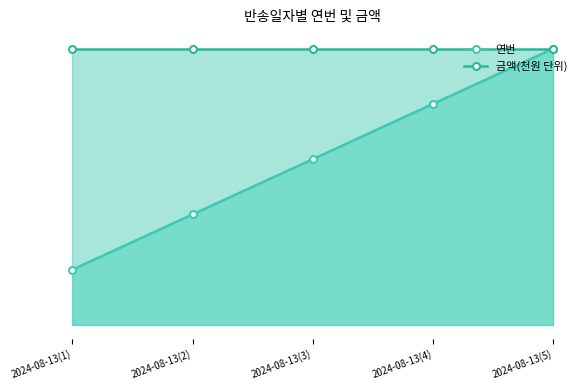

What position from the right is 2024-08-13(4)?

2